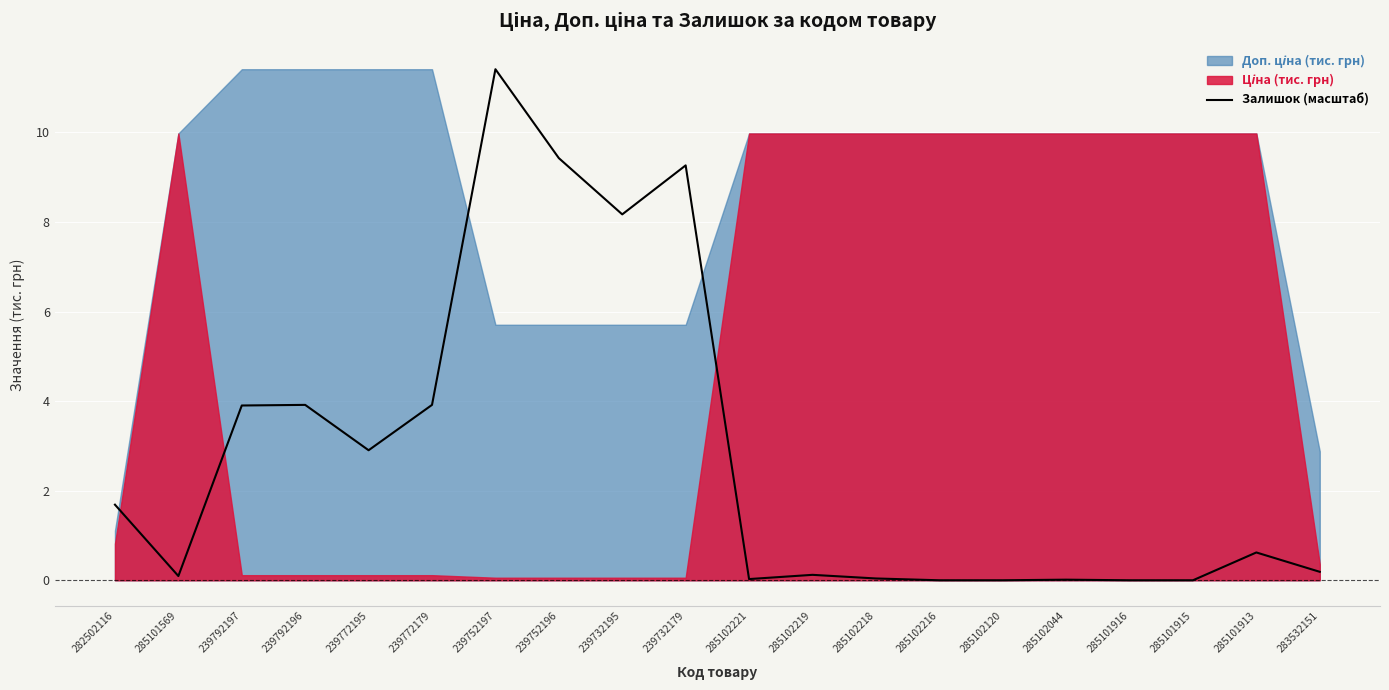

True or false: the data shows 6.2 at 239792197.

False